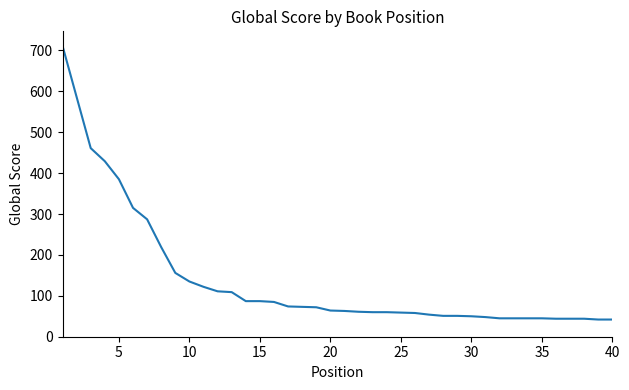

What is the maximum value shown in the chart?

711